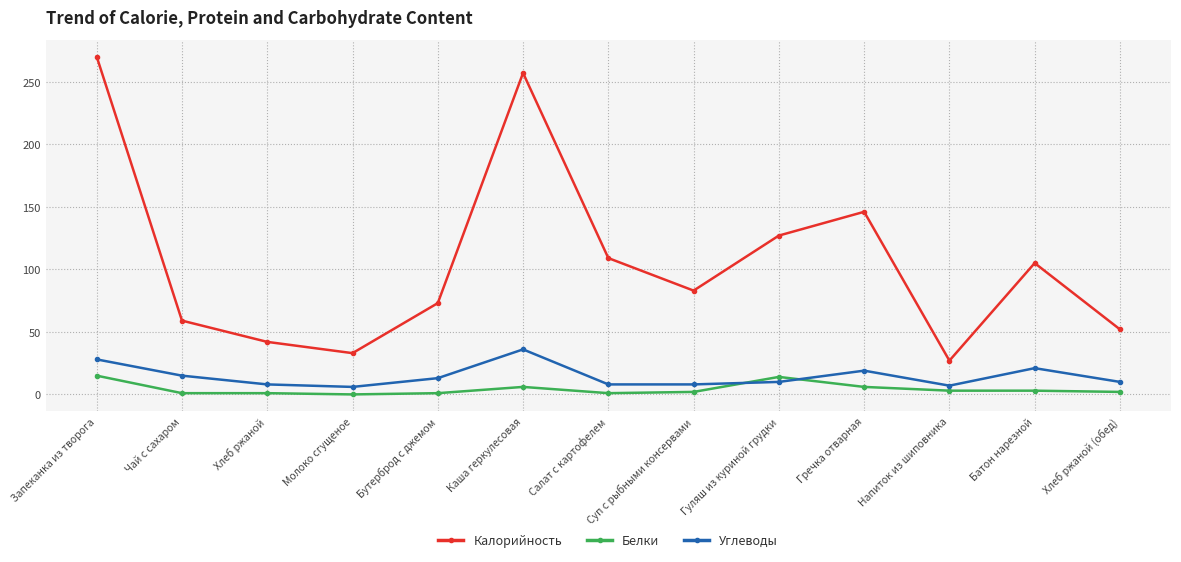

What is the difference between the Углеводы values at Каша геркулесовая and Суп с рыбными консервами?

28